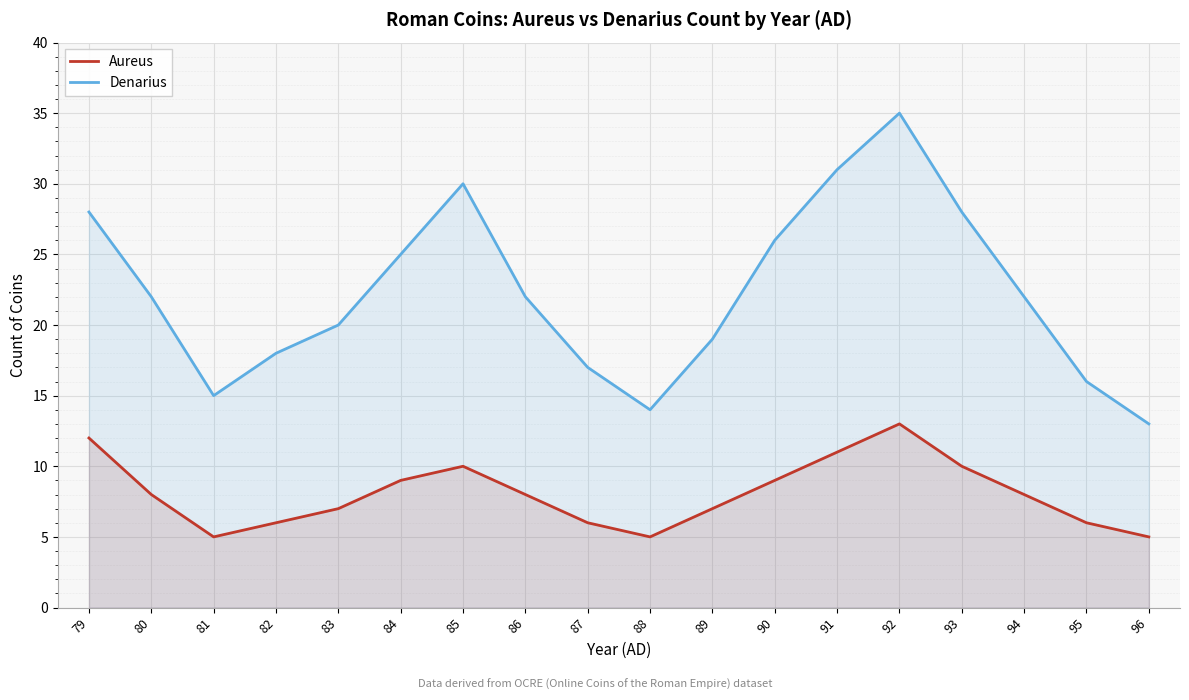

True or false: Denarius and Aureus cross at least once.

False